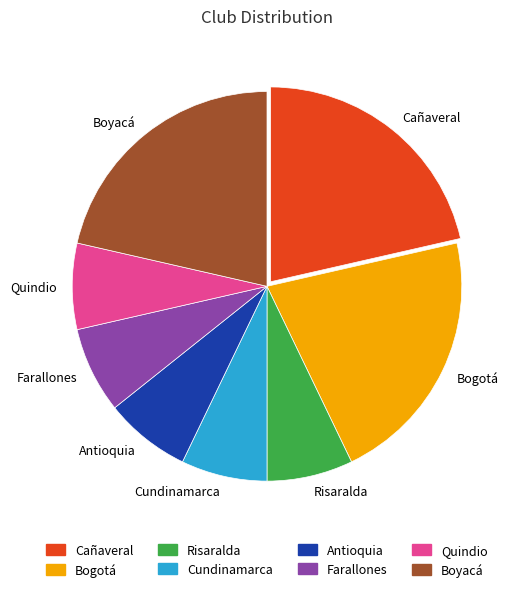

The Bogotá slice represents 12% of the pie. True or false?

False